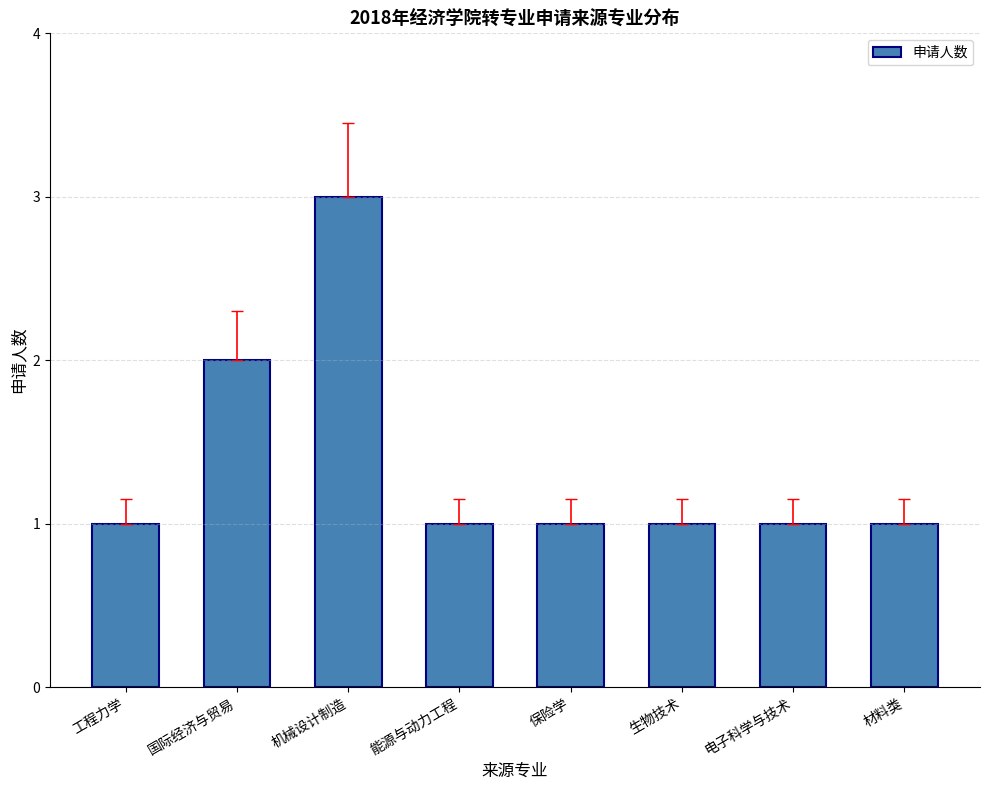

True or false: the data shows 0 at 电子科学与技术.

False